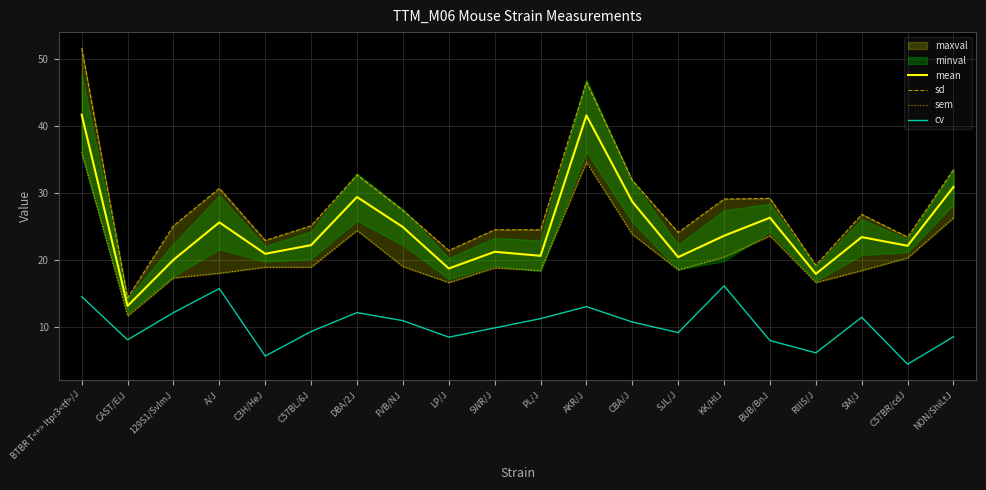

What is the label of the 14th point from the right?

DBA/2J